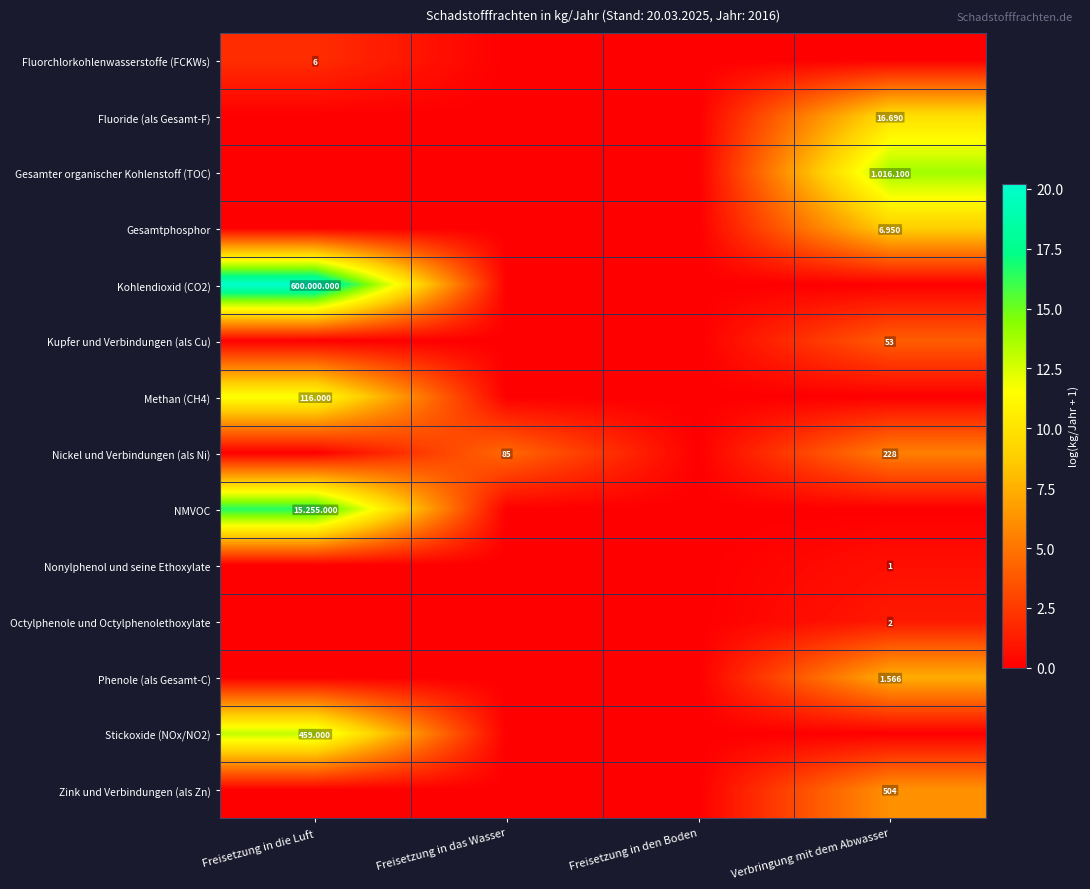

Read the Gesamtphosphor value at Verbringung mit dem Abwasser.

8.8